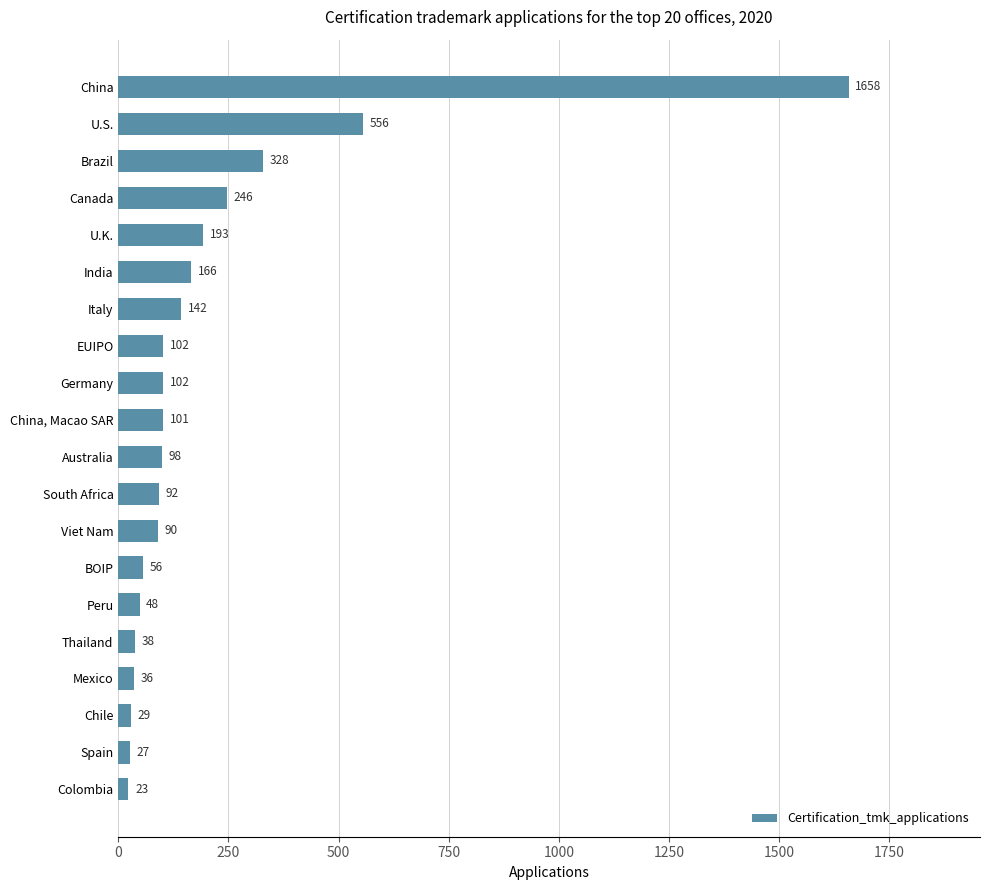

What is the label of the 18th bar from the bottom?

Brazil